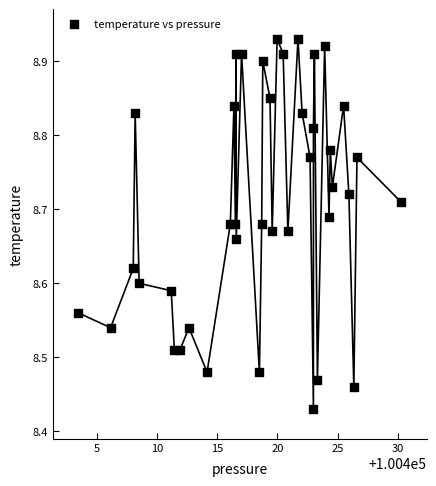

What is the range of Y values (max minus min)?

0.5